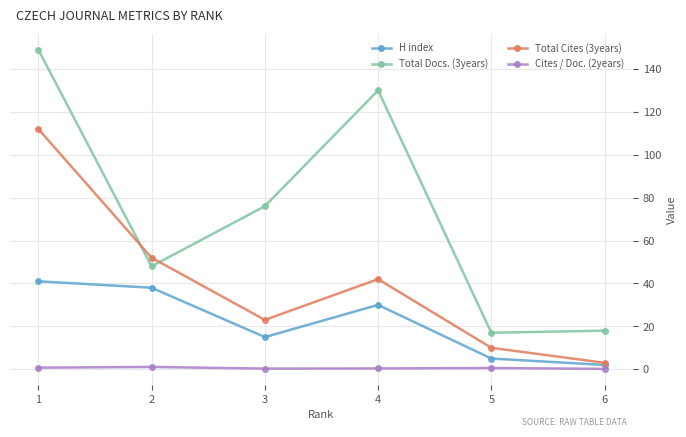

Which series has the largest total across all categories?

Total Docs. (3years)